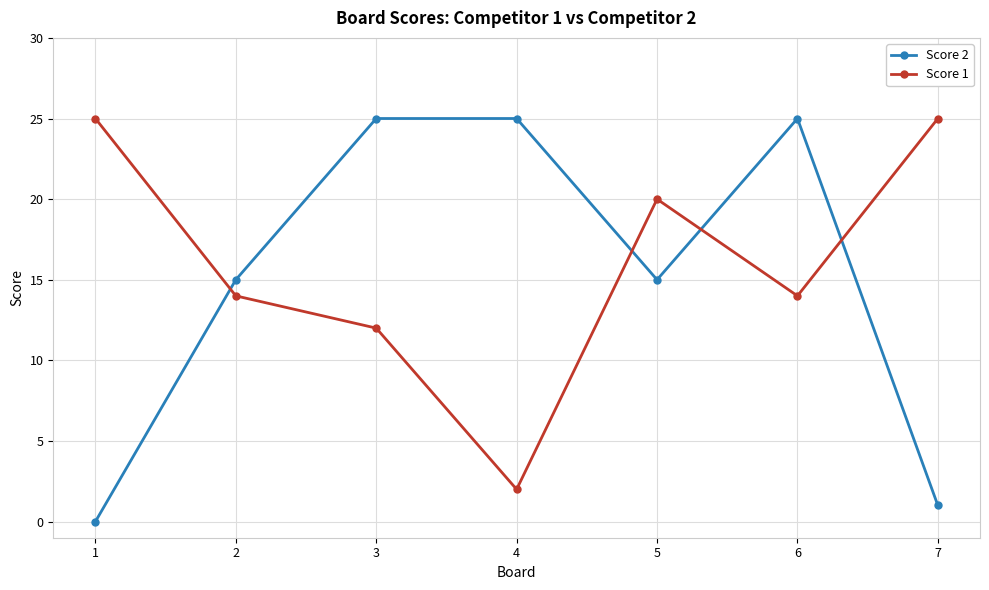

What is the difference between the Score 2 values at 2 and 7?

14